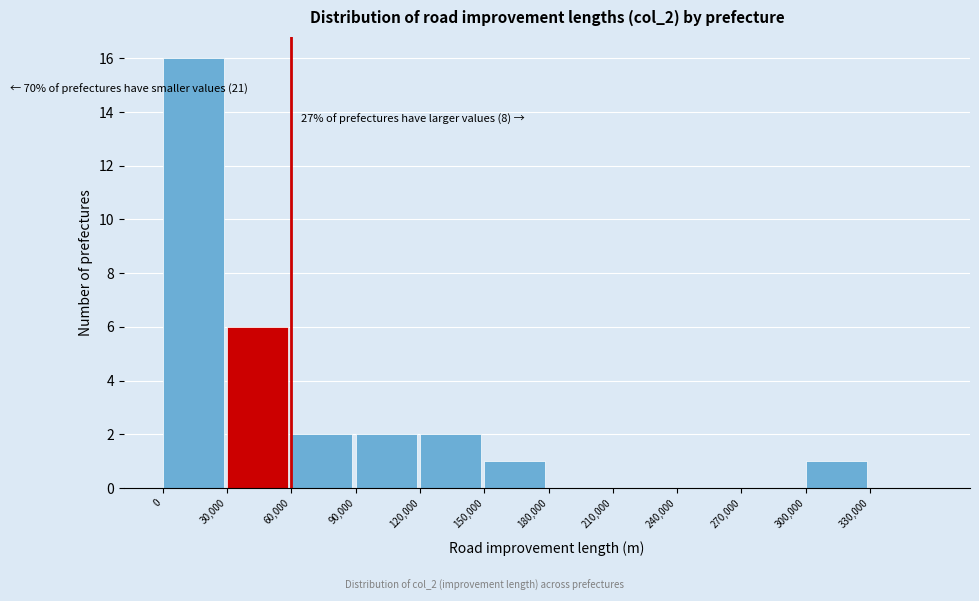

Over which range of the x-axis is the bar tallest?

0 to 30000